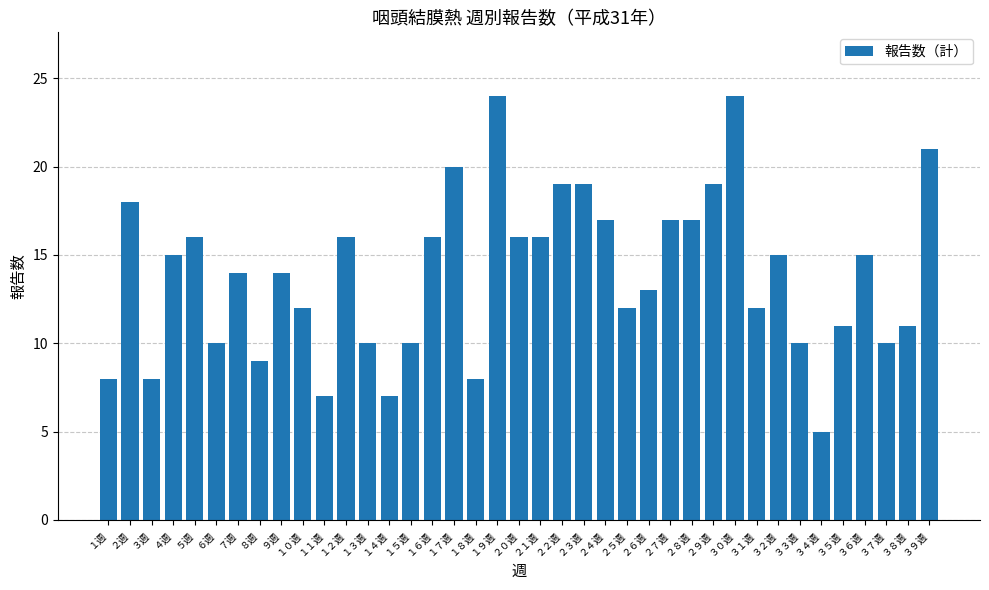

What is the difference between the values at １１週 and ３週?

1